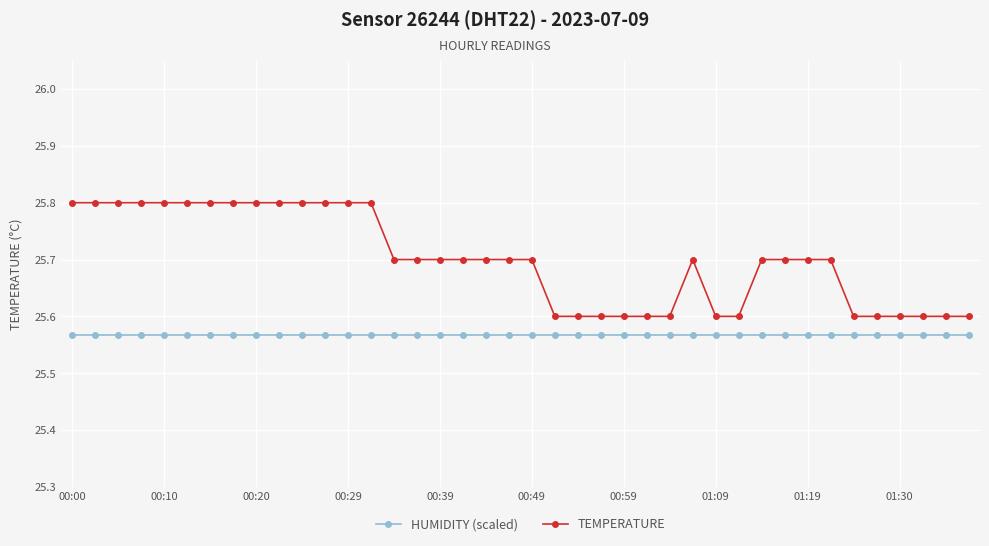

Rank the series by their average value, from highest to lowest.

TEMPERATURE, HUMIDITY (scaled)